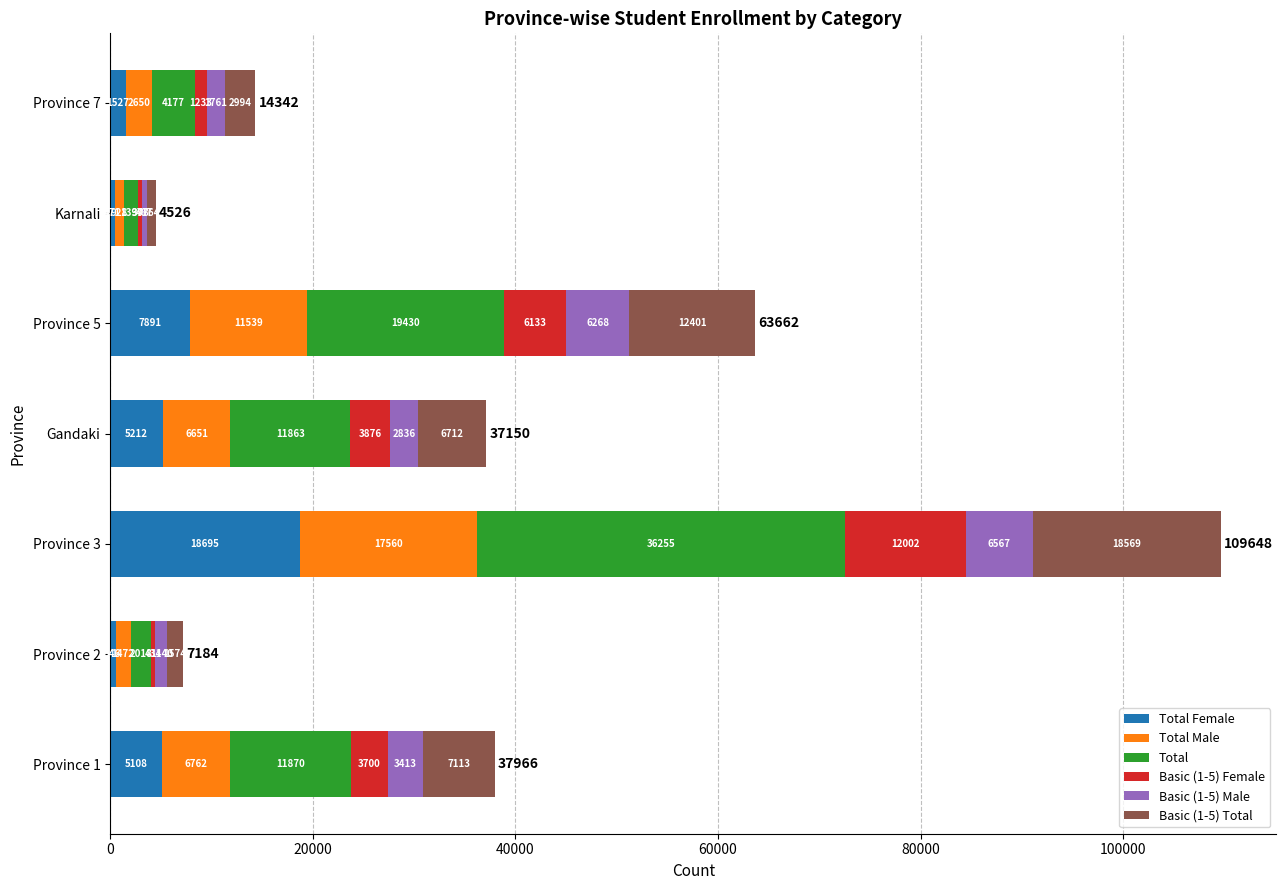

At which category is the sum across all series the highest?

Province 3